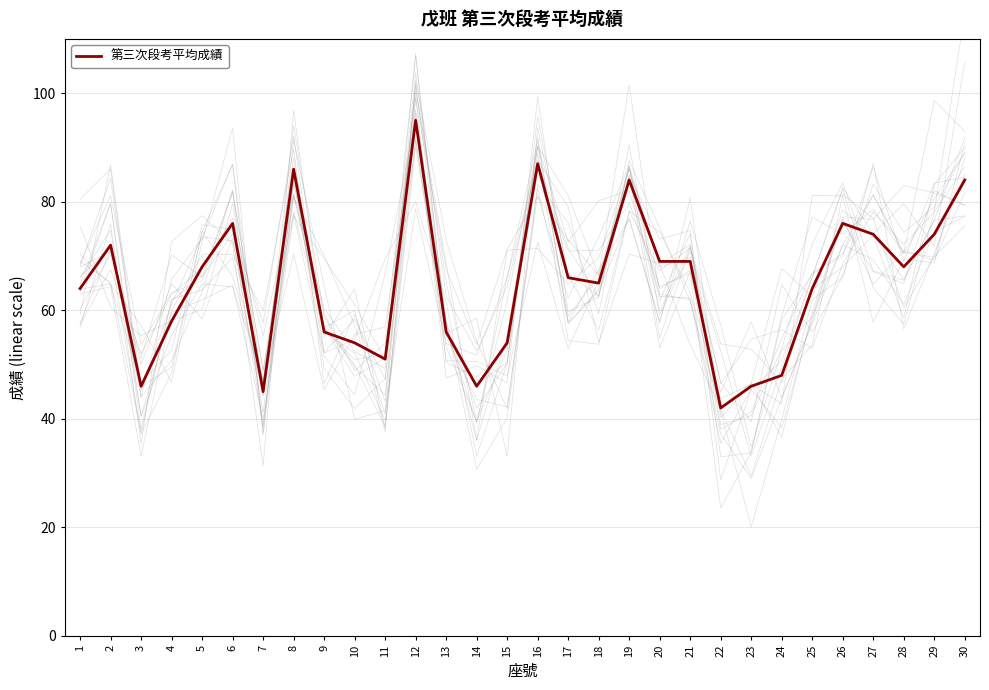

Where is the data nearest to the value 68?

5